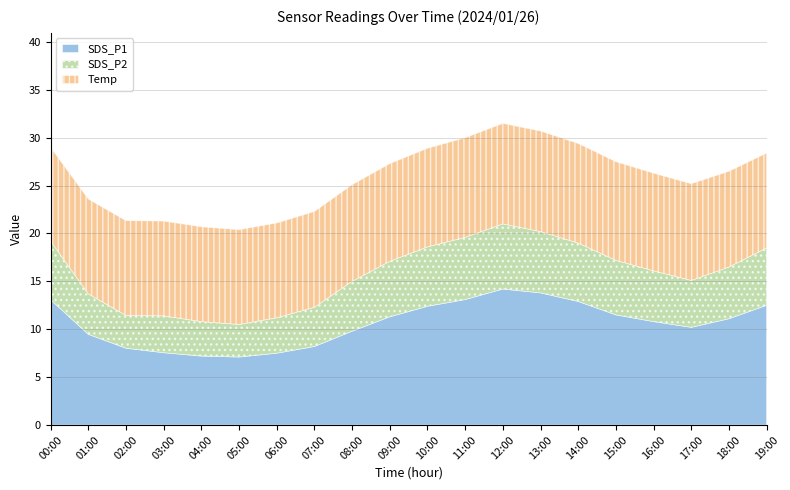

What is the difference between the maximum and minimum values in the SDS_P2 series?

3.4